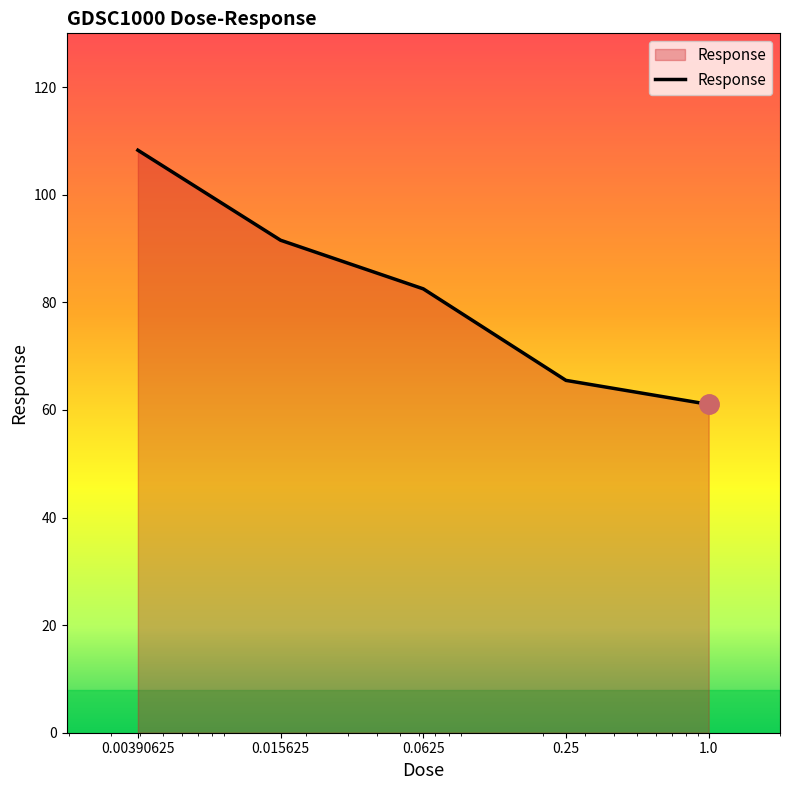

True or false: the data has more than 0 interior local peaks.

False